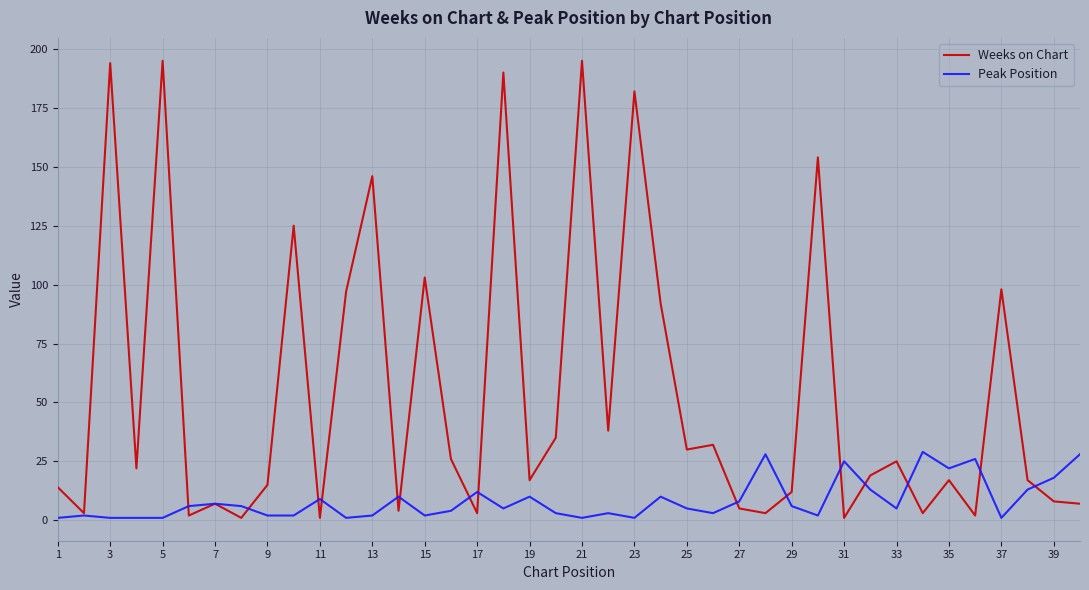

Reading left to right, what are all the values shown in this chart?

Weeks on Chart: 14	3	194	22	195	2	7	1	15	125	1	97	146	4	103	26	3	190	17	35	195	38	182	92	30	32	5	3	12	154	1	19	25	3	17	2	98	17	8	7
Peak Position: 1	2	1	1	1	6	7	6	2	2	9	1	2	10	2	4	12	5	10	3	1	3	1	10	5	3	8	28	6	2	25	13	5	29	22	26	1	13	18	28